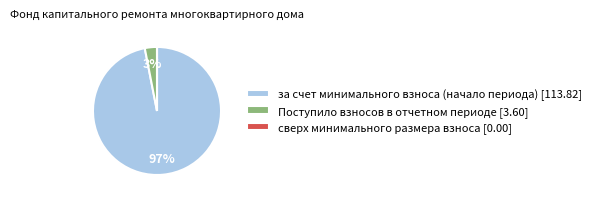

To the nearest percent, what is the difference between the largest and smallest slice percentages?

97%